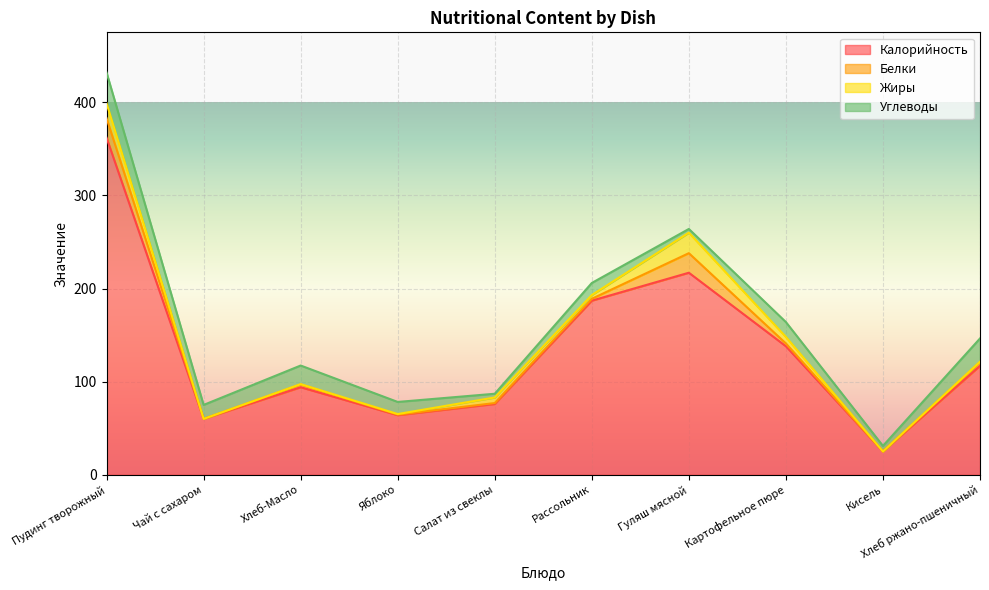

At how many categories does at least one series exceed 25?

9